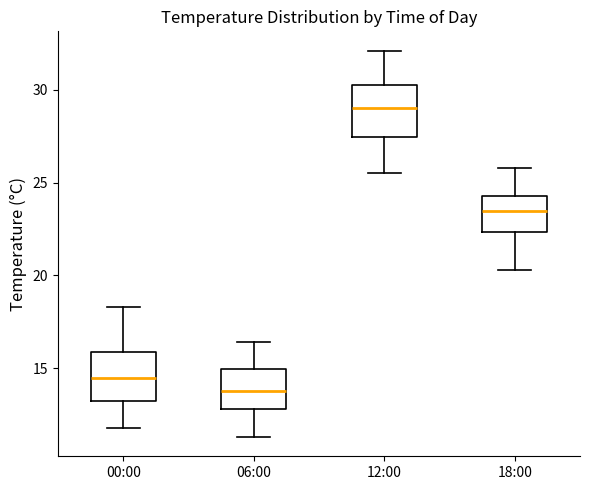

Reading left to right, transcribe this box plot: for each box, give where its median line is, the range the box spans, and where its two whiskers end, as read against the y-axis. The values are not printed on the chart, so give them approximately, as read against the axis.

00:00: median 14.5, box 13.5 to 16.0, whiskers 12.0 to 18.5
06:00: median 14.0, box 13.0 to 15.0, whiskers 11.5 to 16.5
12:00: median 29.0, box 27.5 to 30.5, whiskers 25.5 to 32.0
18:00: median 23.5, box 22.5 to 24.5, whiskers 20.5 to 26.0